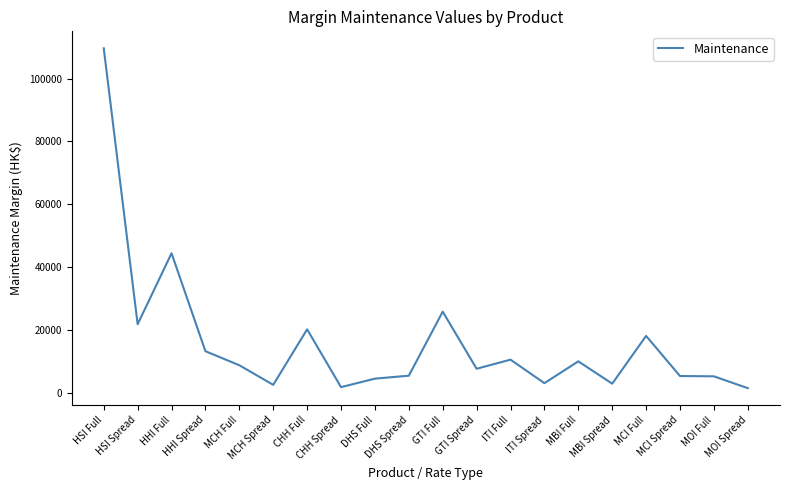

Where is the data nearest to the value 55604?

HHI Full